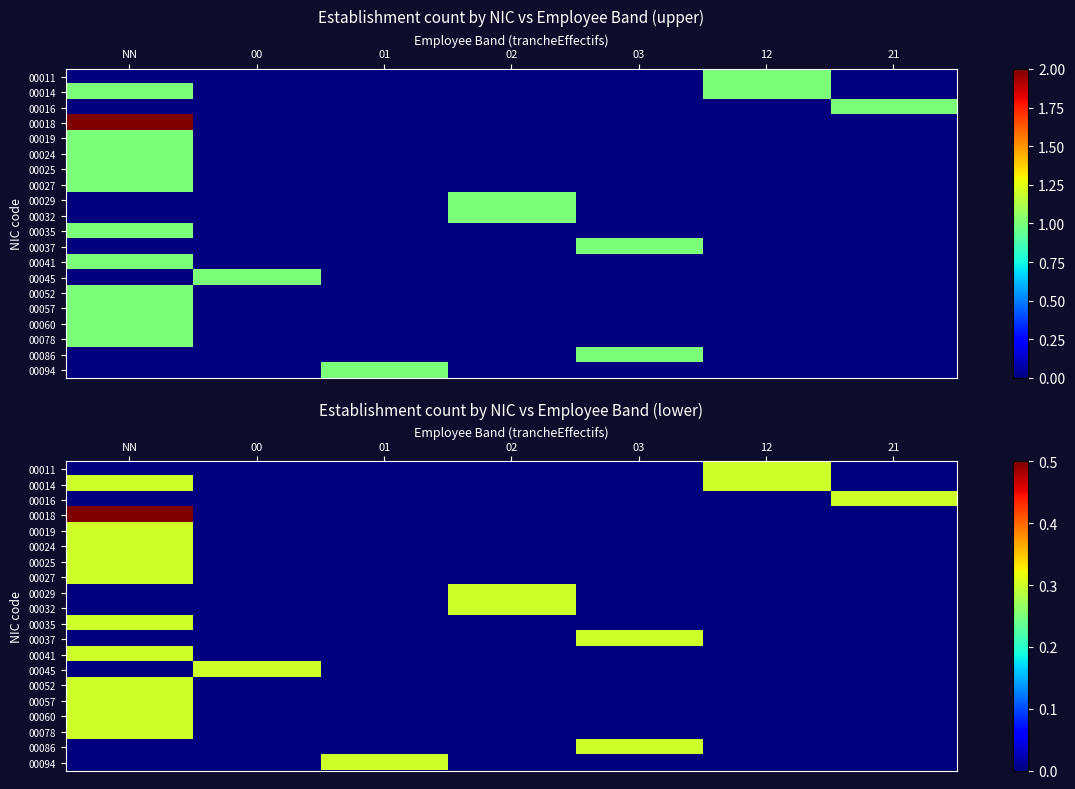

Which series has the widest spread of values?

00018